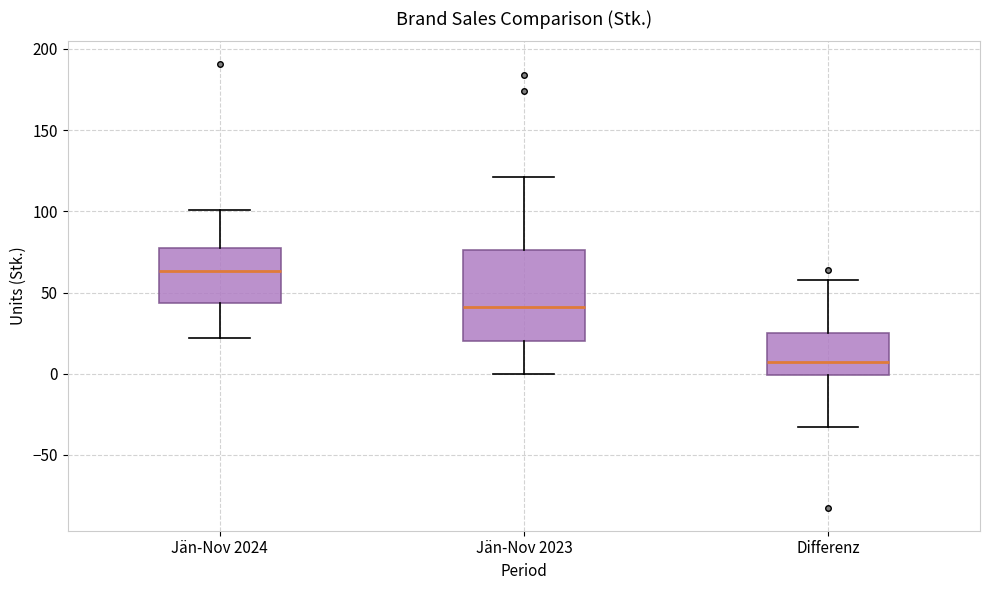

Reading left to right, transcribe this box plot: for each box, give where its median line is, the range the box spans, and where its two whiskers end, as read against the y-axis. The values are not printed on the chart, so give them approximately, as read against the axis.

Jän-Nov 2024: median 65, box 45 to 80, whiskers 20 to 100
Jän-Nov 2023: median 40, box 20 to 75, whiskers 0 to 120
Differenz: median 10, box 0 to 25, whiskers -35 to 60